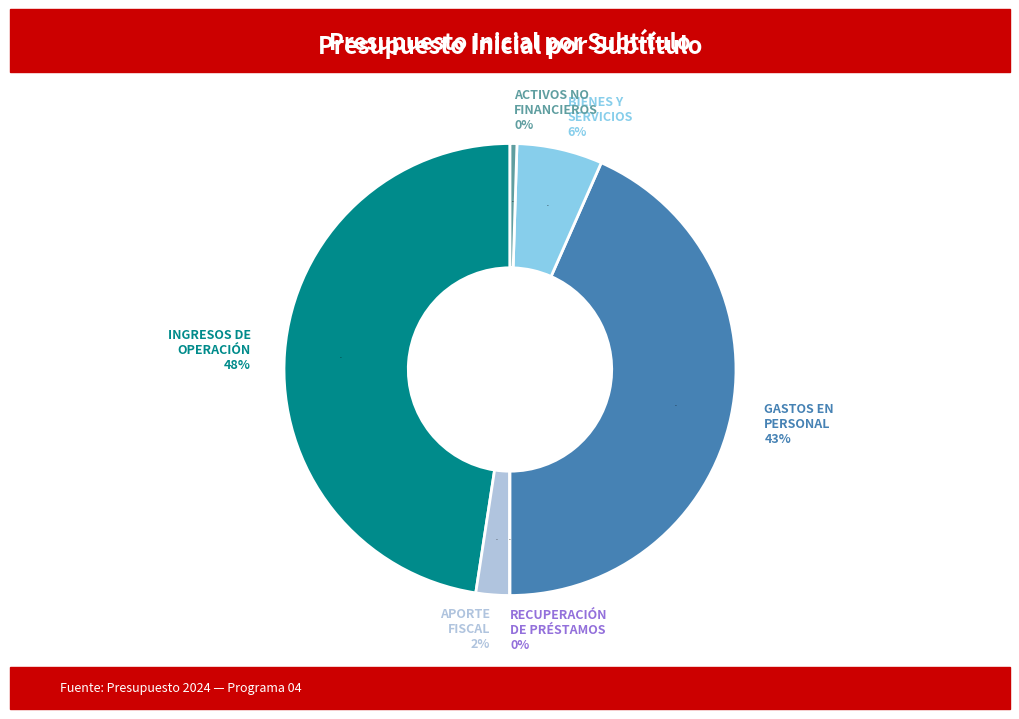

True or false: GASTOS EN PERSONAL accounts for 43% of the total.

True